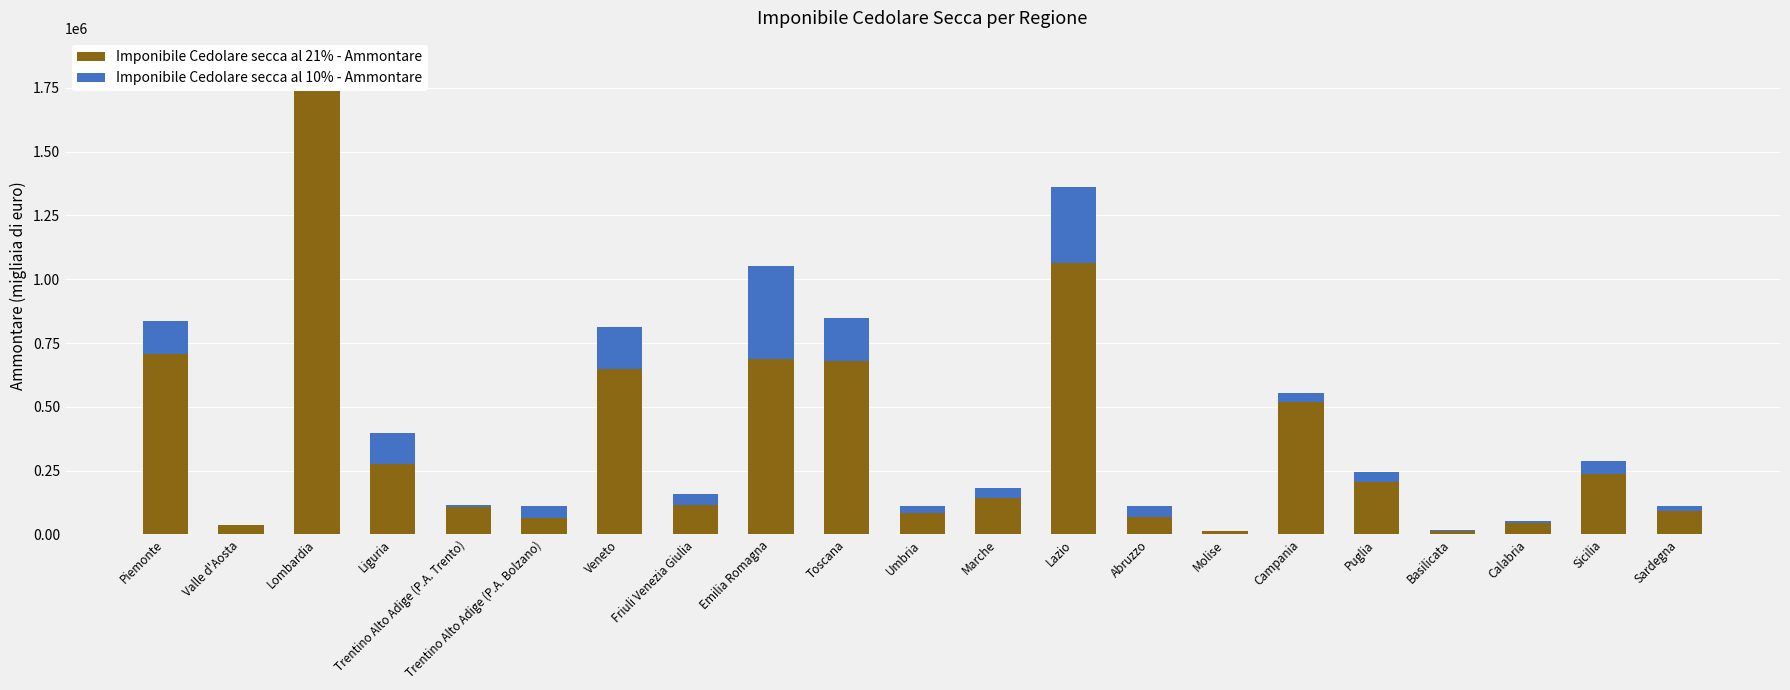

At which category is the sum across all series the highest?

Lombardia